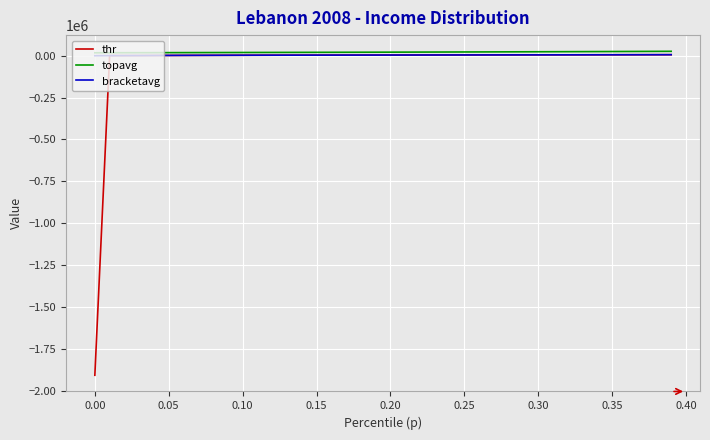

What is the smallest value displayed?

-1905442.1